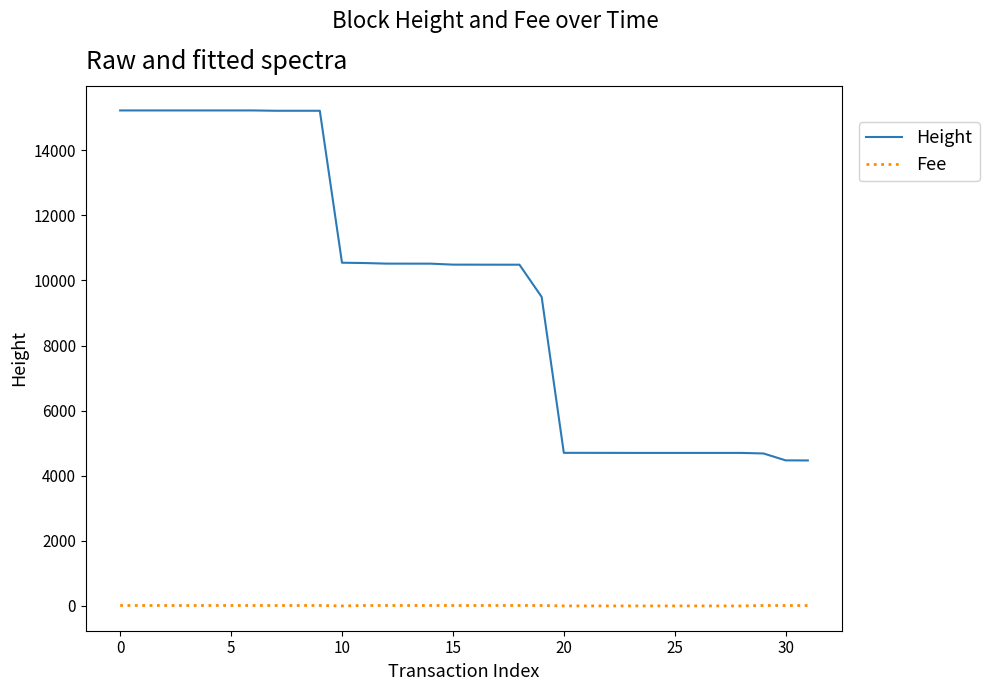

What is the maximum value shown in the chart?

15220.0